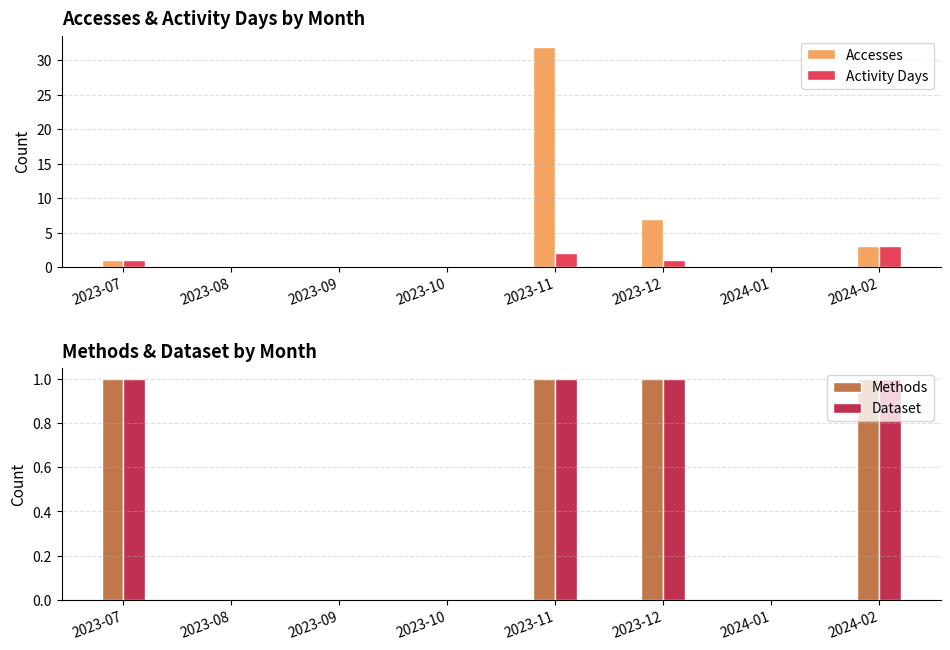

How many values in Dataset are above zero?

4